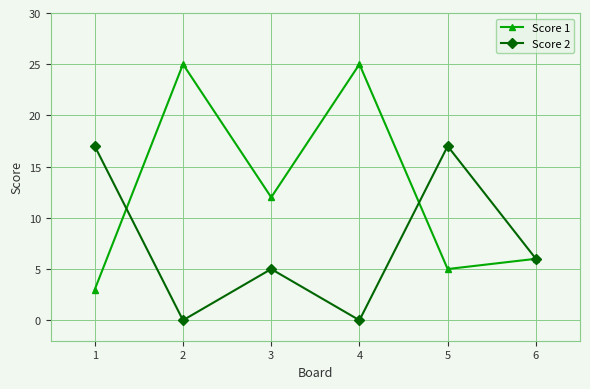

Count the number of data series in this chart.

2